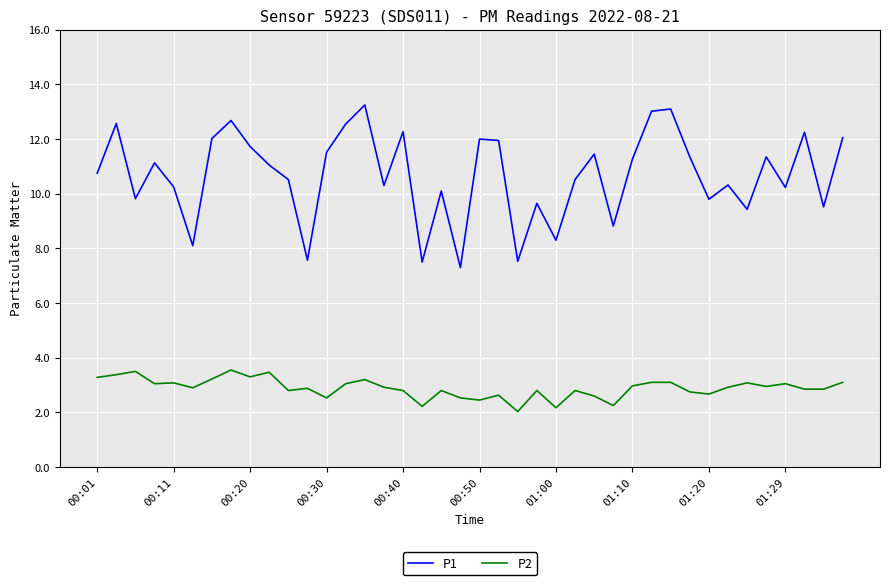

What is the minimum value for P2?

2.0